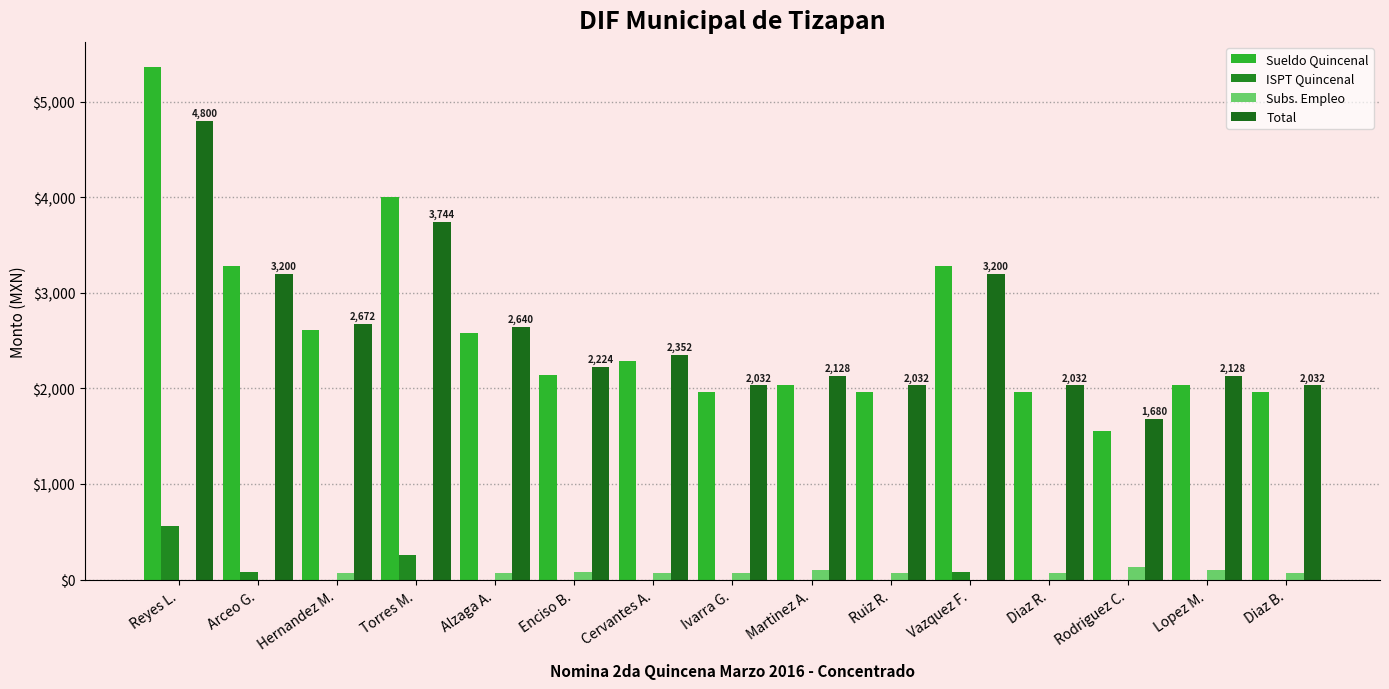

What is the average value of the Total series?

2593